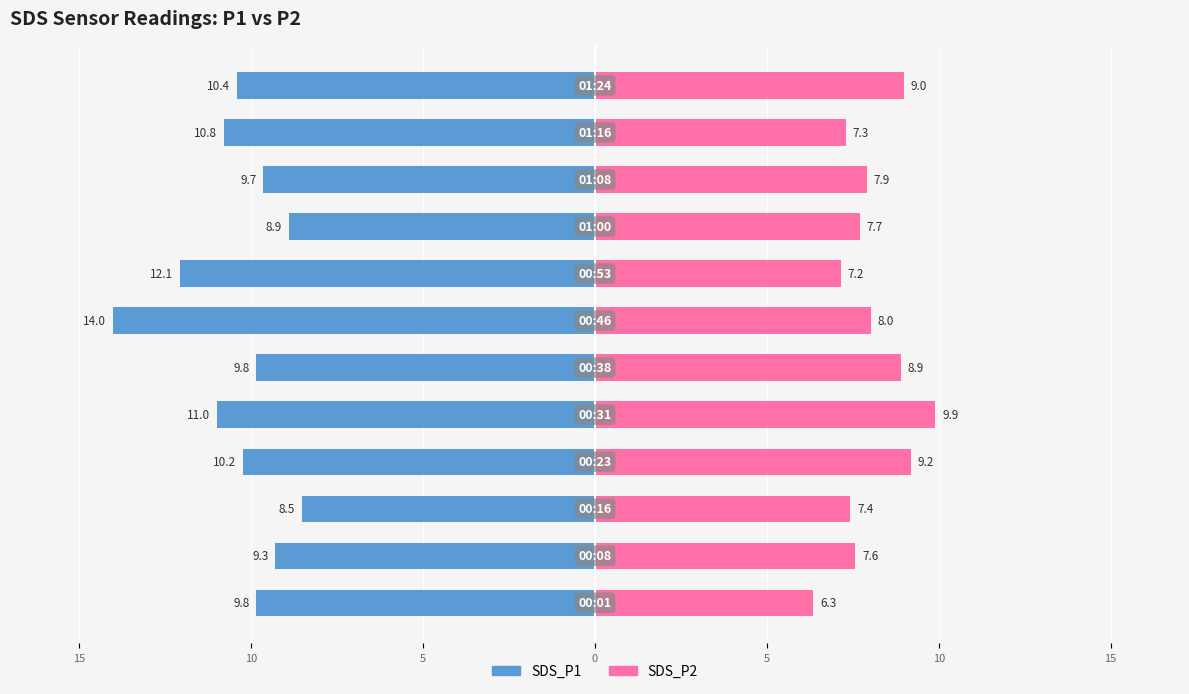

Is the value of SDS_P1 at 5 greater than the value of SDS_P2 at 10?

No